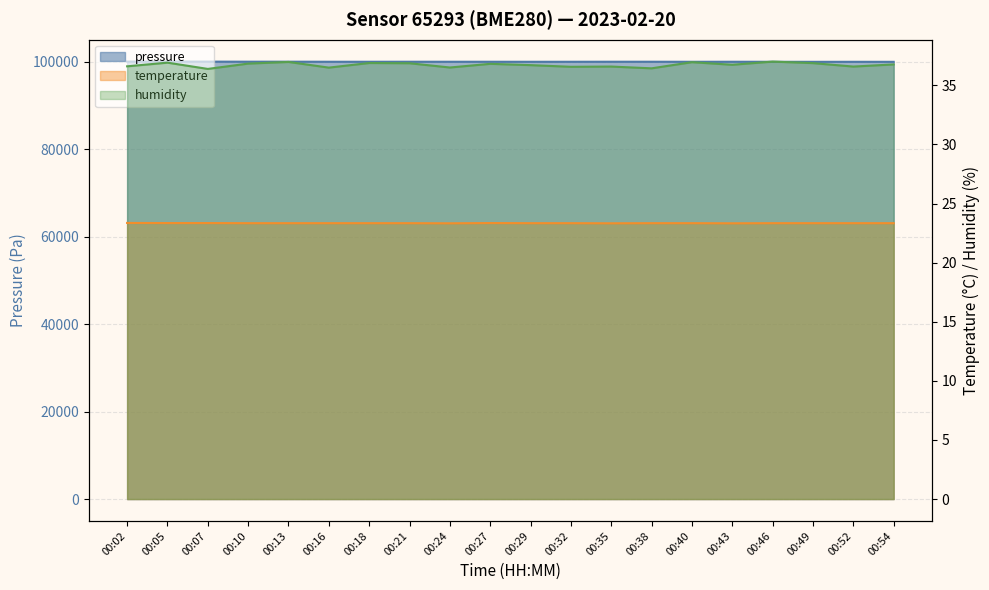

How many temperature values are between 23 and 24?

20